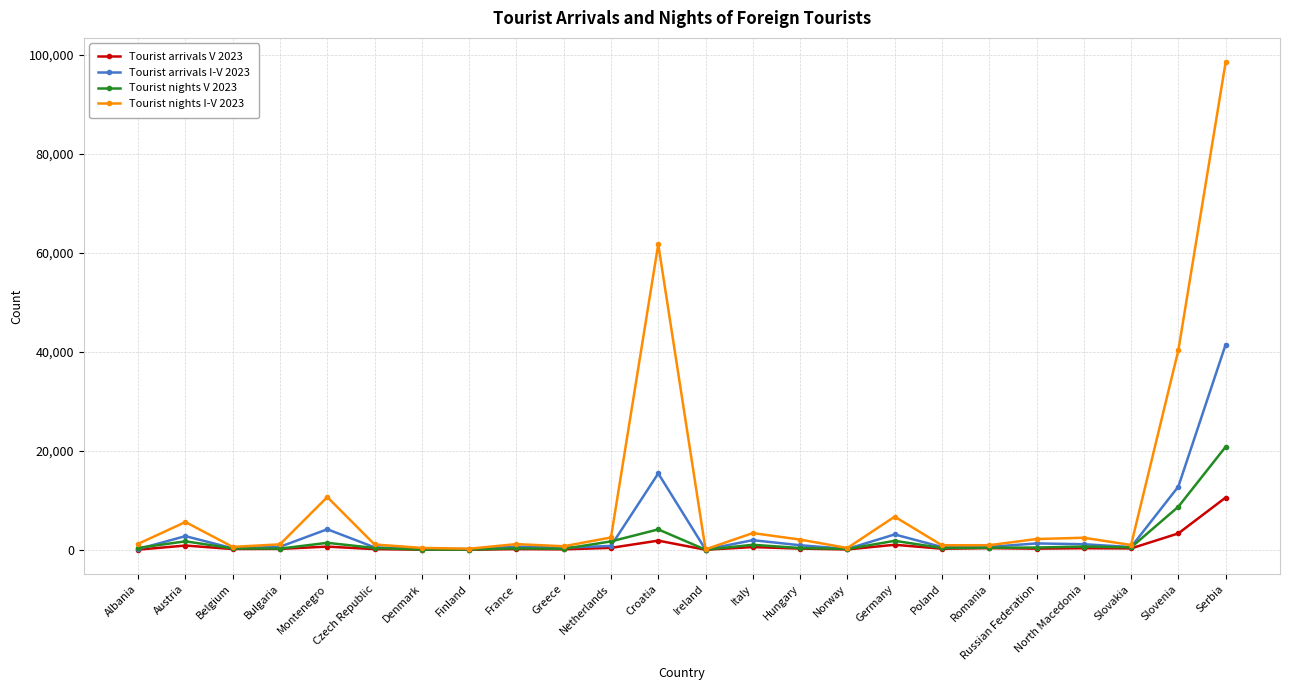

List the series in order of their peak value, lowest first.

Tourist arrivals V 2023, Tourist nights V 2023, Tourist arrivals I-V 2023, Tourist nights I-V 2023